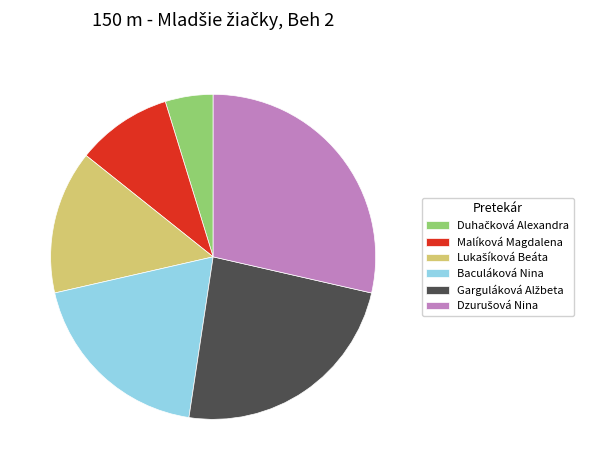

How many slices are in this pie chart?

6